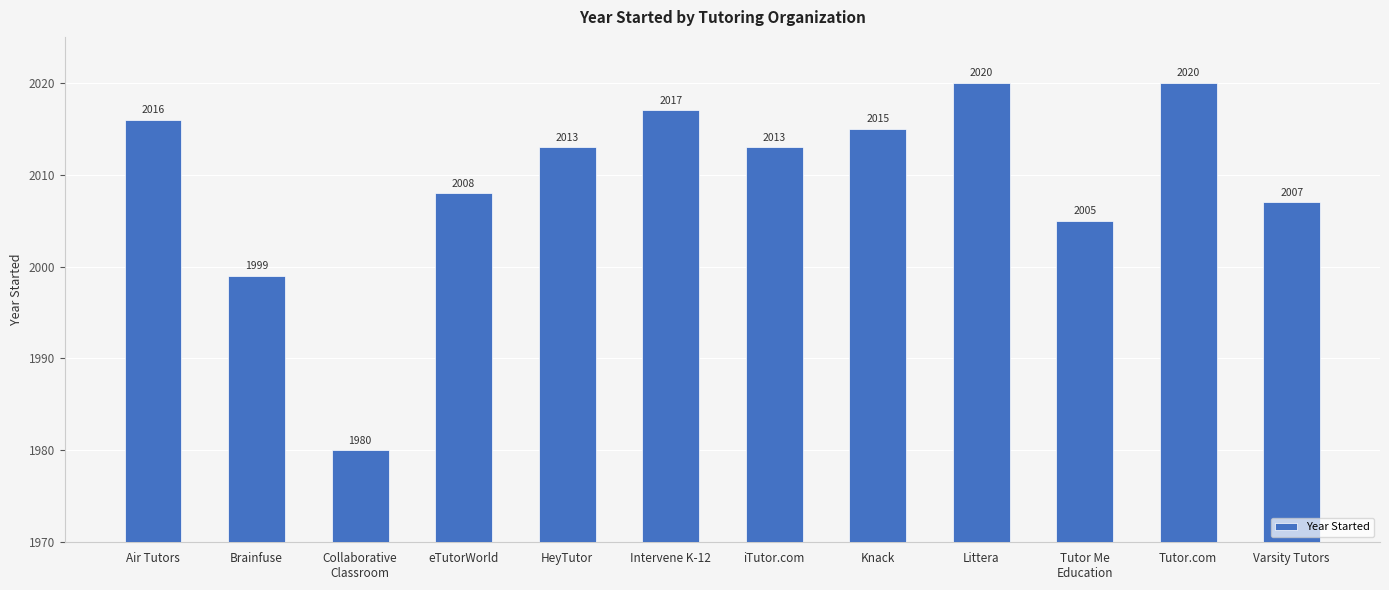

What is the change in value from Brainfuse to Intervene K-12?

+18